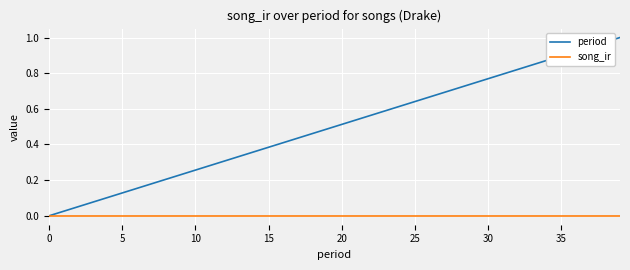

How many categories are shown in the chart?

40